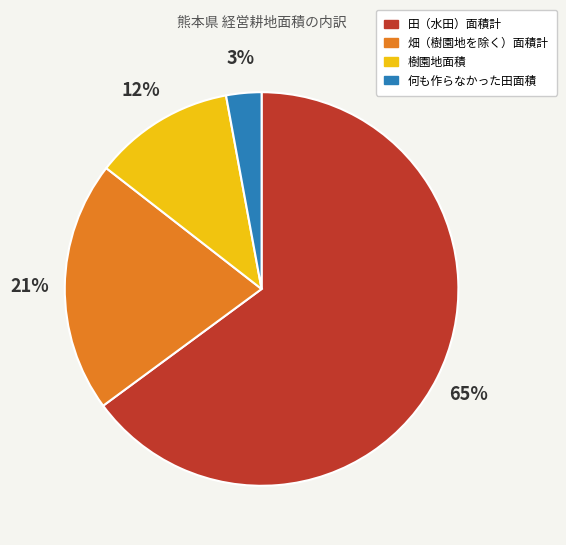

Which has a higher value, 樹園地面積 or 田（水田）面積計?

田（水田）面積計